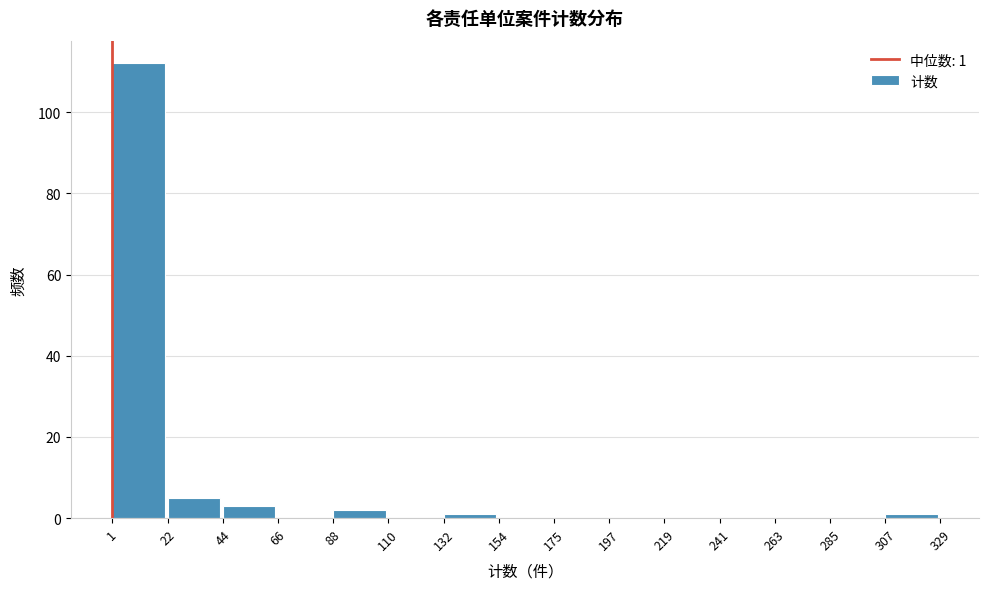

Which range on the x-axis has the tallest bar?

1 to 22